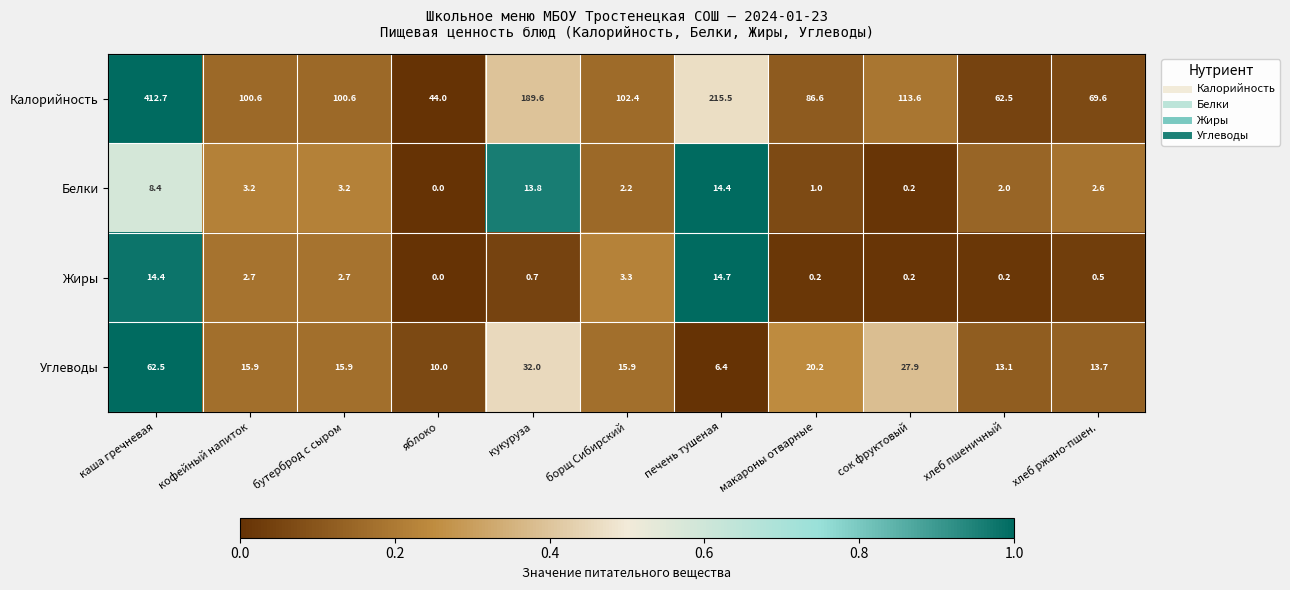

What is the sum of all Калорийность values?

1497.7